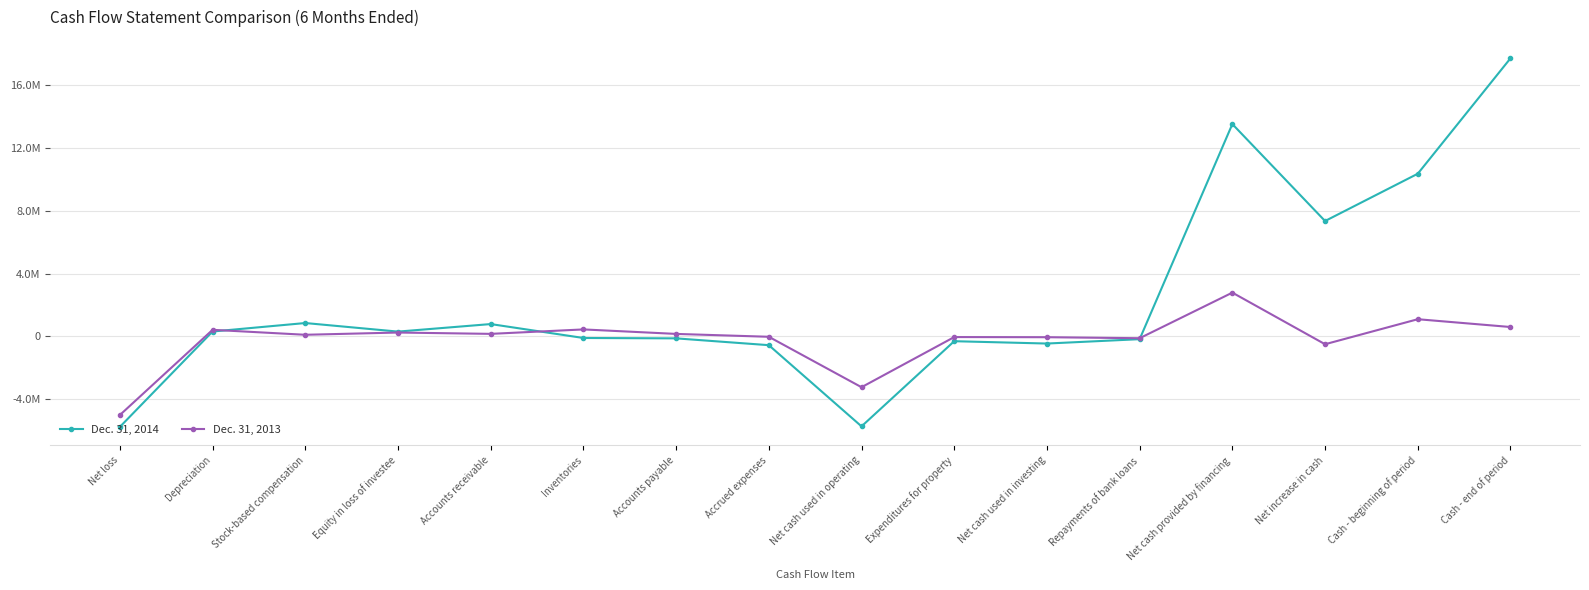

Does the chart have visible grid lines?

Yes